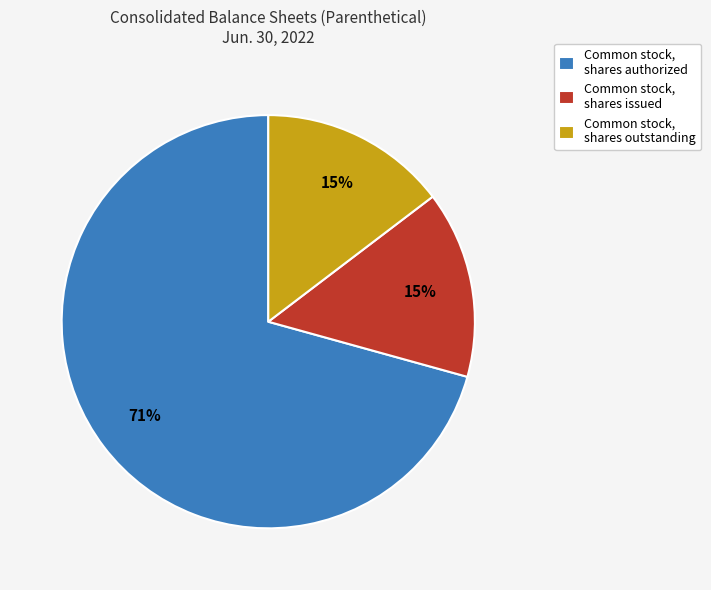

Combined, do Common stock, shares issued and Common stock, shares authorized account for over 50%?

Yes